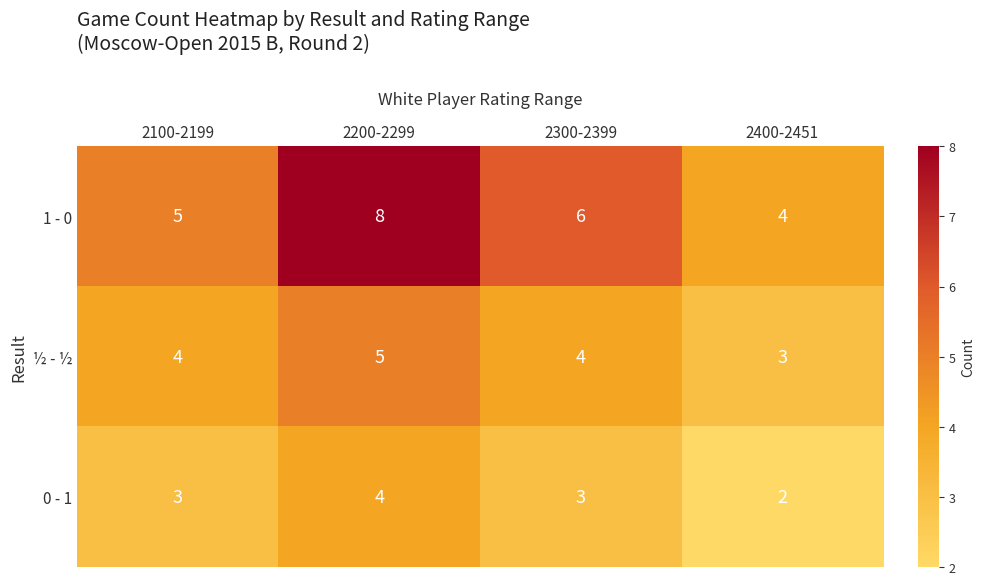

Read the ½ - ½ value at 2400-2451.

3